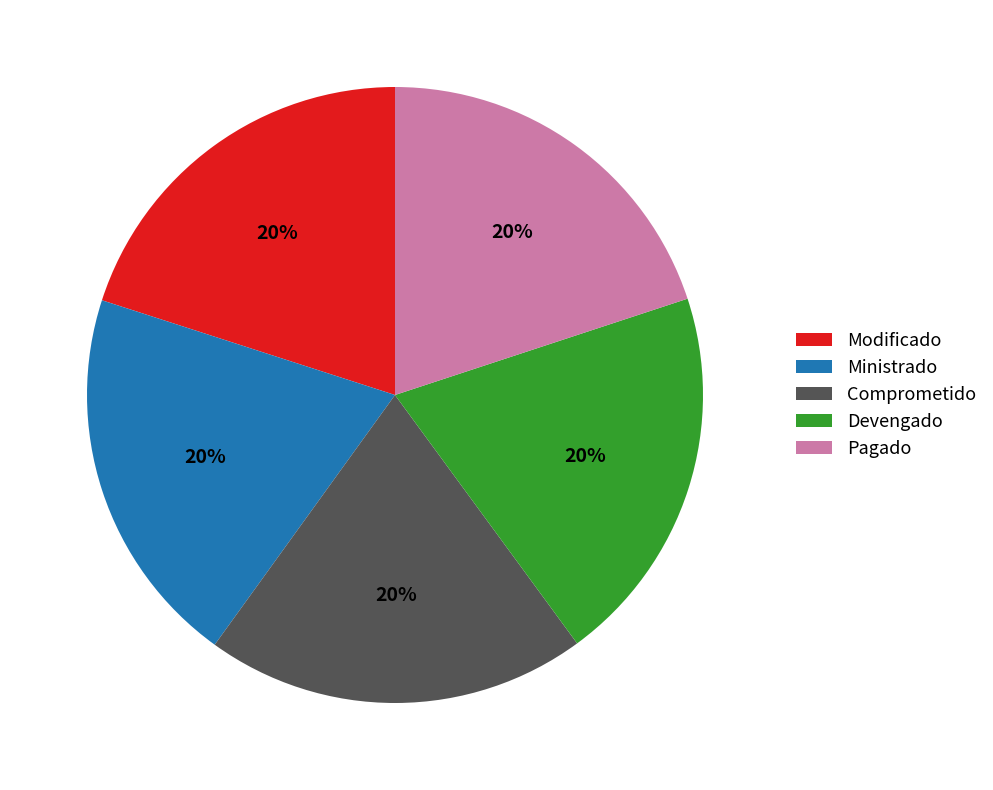

Approximately how many times larger is the value at Ministrado compared to Comprometido?

1.0